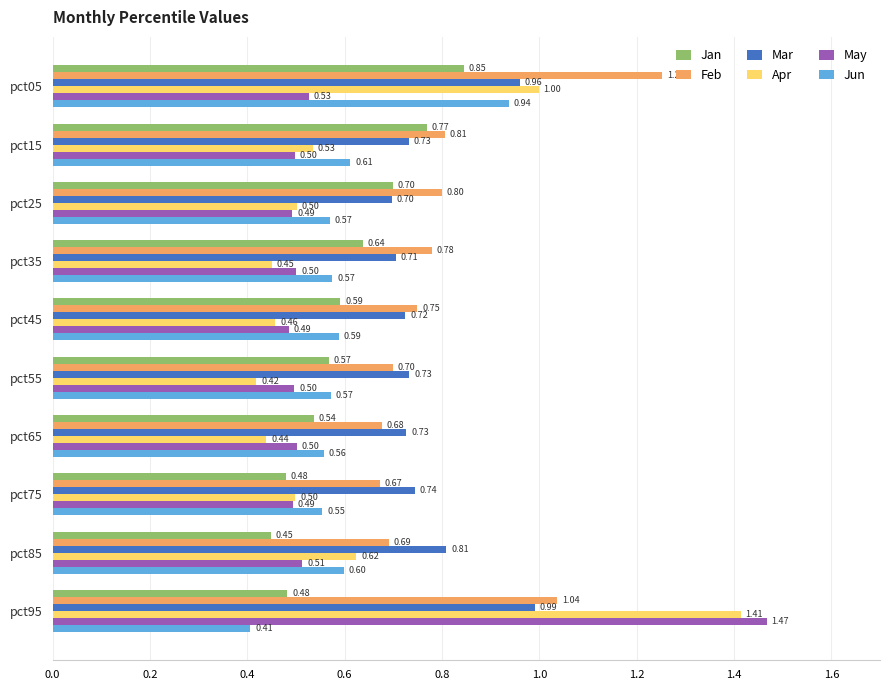

Is the value of Apr at pct55 greater than the value of Jan at pct45?

No